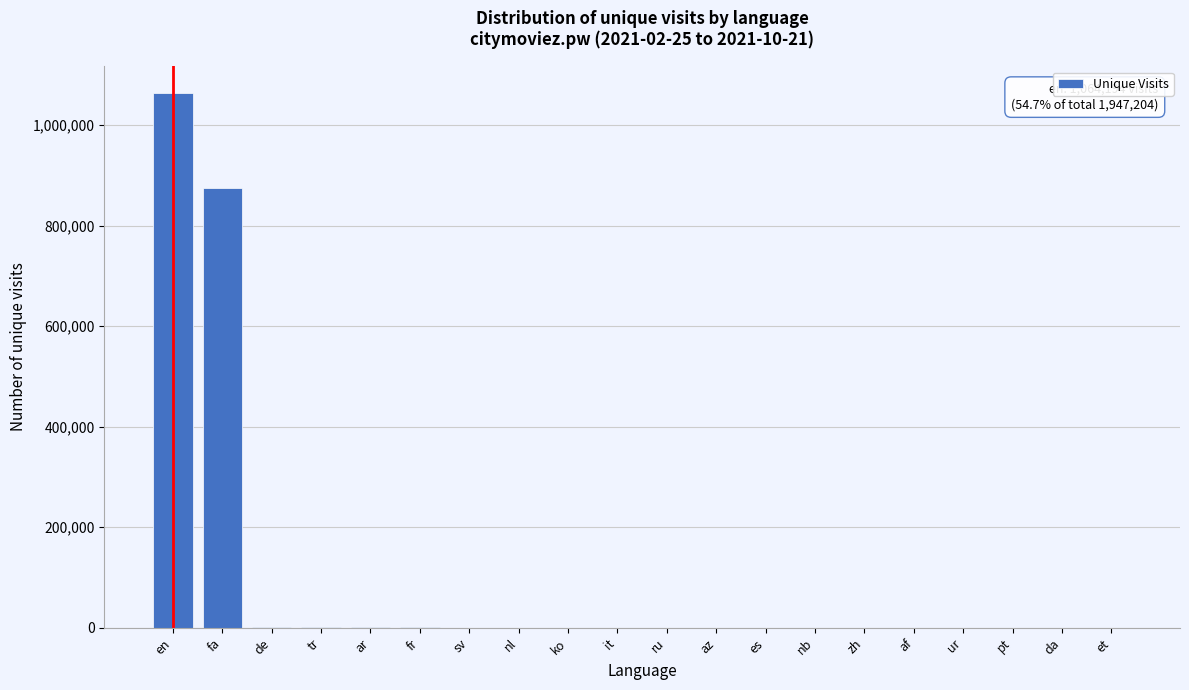

Where is the data nearest to the value 532119?

fa